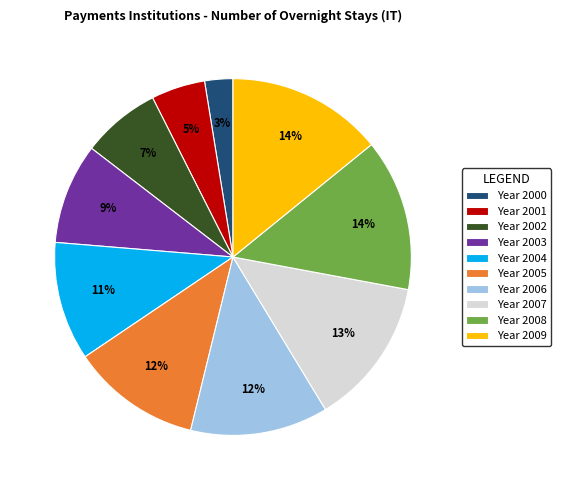

What is the smallest slice in the pie chart?

Year 2000